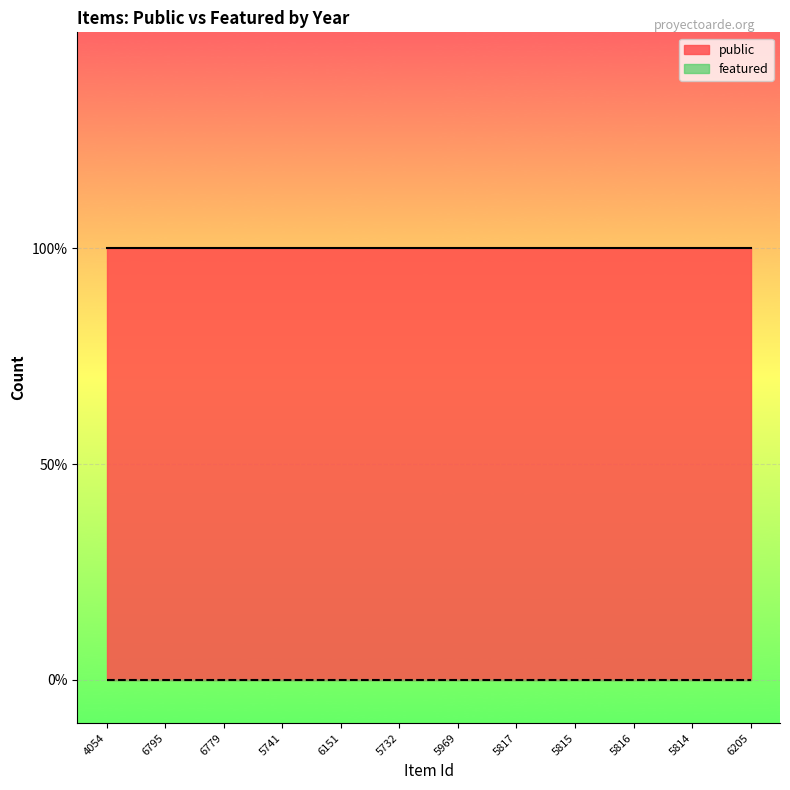

At which category does the chart reach its minimum across all series?

4054